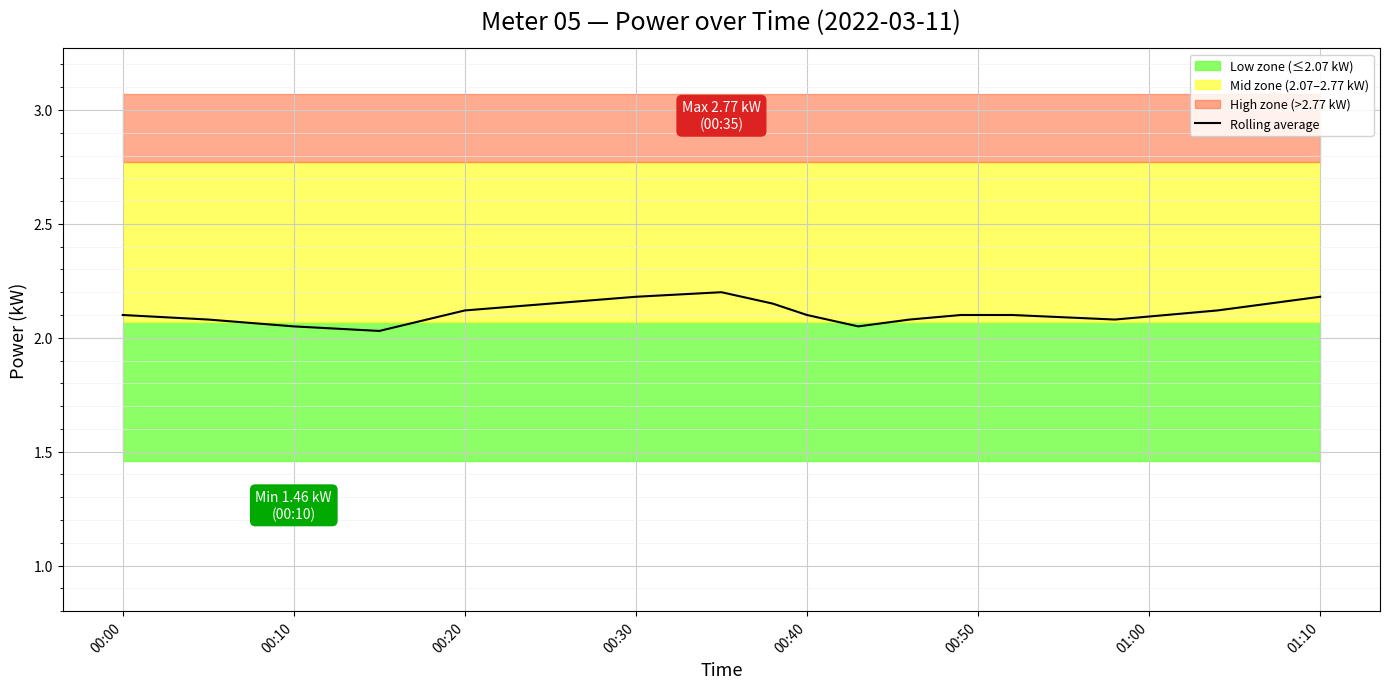

What is the average value?

2.1